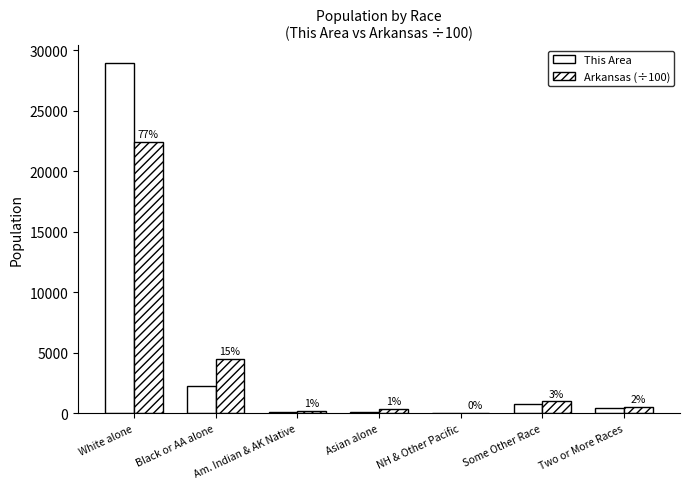

At which category is the sum across all series the highest?

White alone